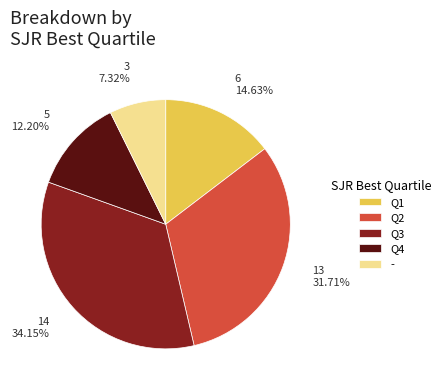

Count the number of slices in the pie.

5